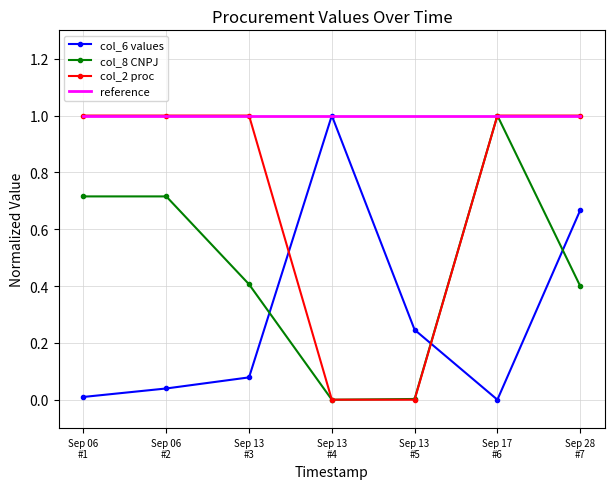

Which series has the largest total across all categories?

reference